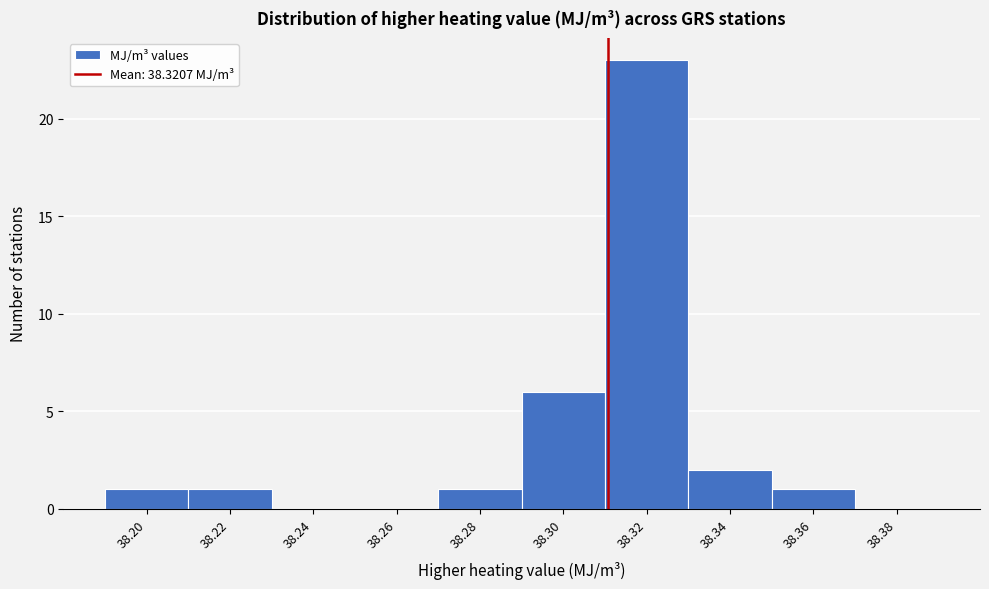

Reading right to left, extract all data points from this chart.

38.38=0	38.36=1	38.34=2	38.32=23	38.30=6	38.28=1	38.26=0	38.24=0	38.22=1	38.20=1